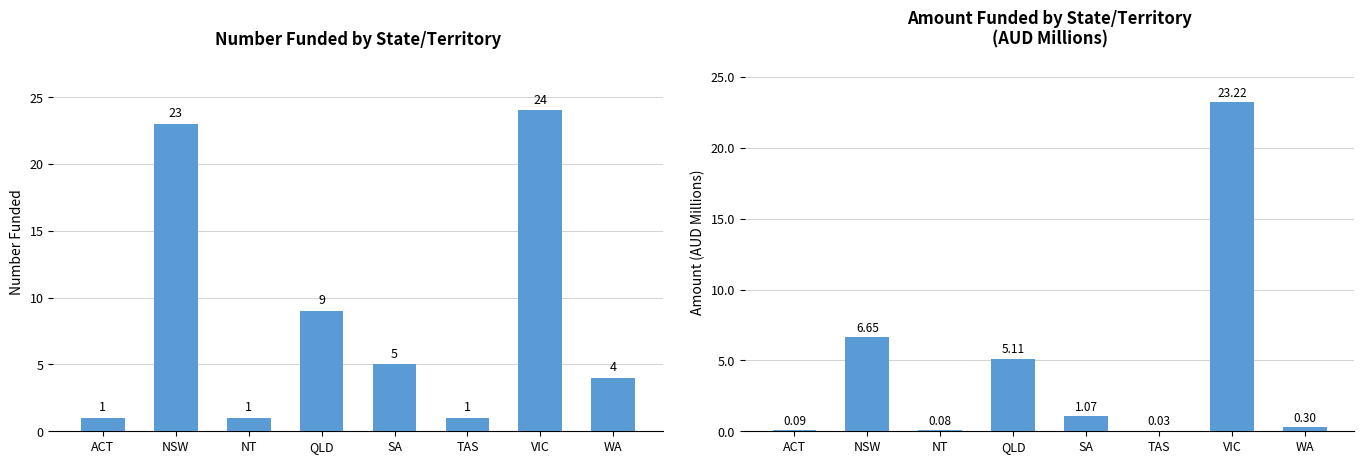

Which series has the largest total across all categories?

Funded